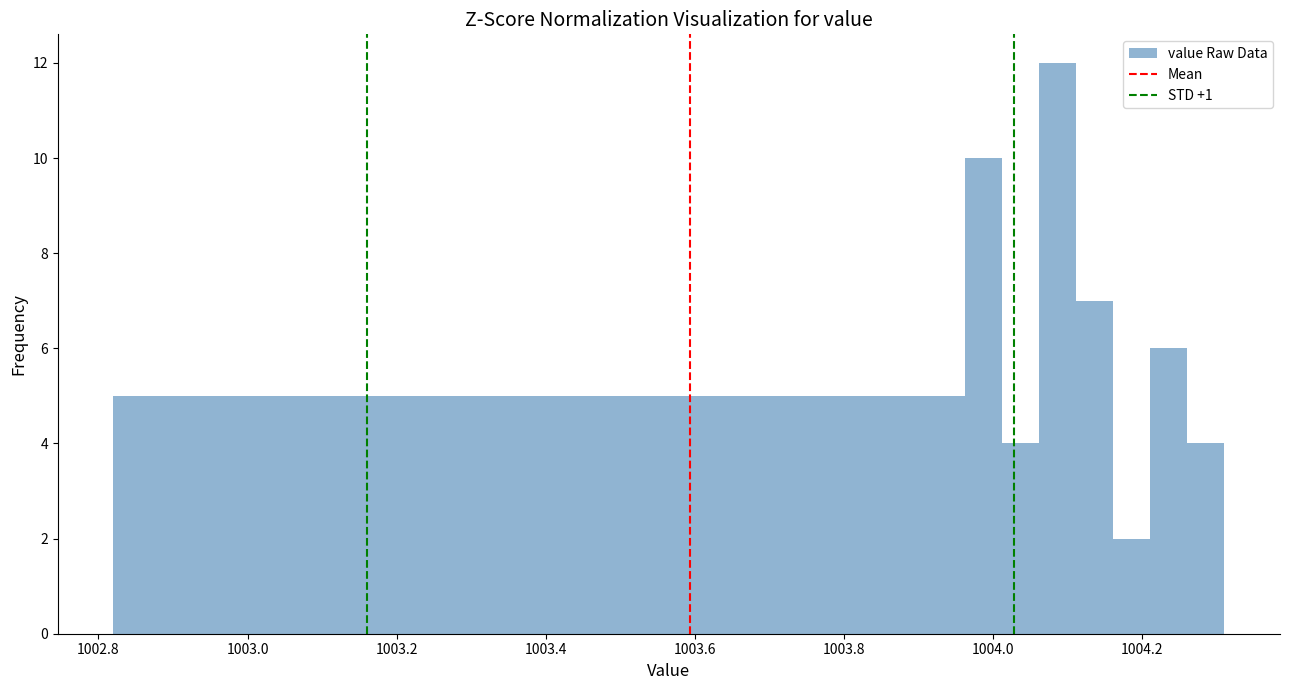

Around what value on the x-axis is the tallest bar? Give the approximate position of its centre, as read against the axis.

1004.08